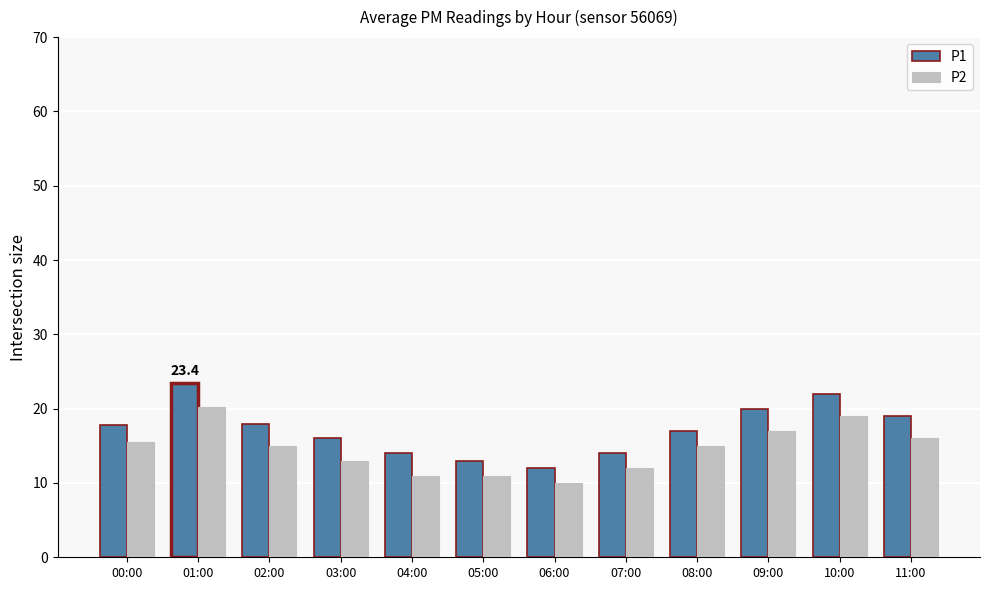

What is the difference between the second highest and second lowest values in the P2 series?

8.0